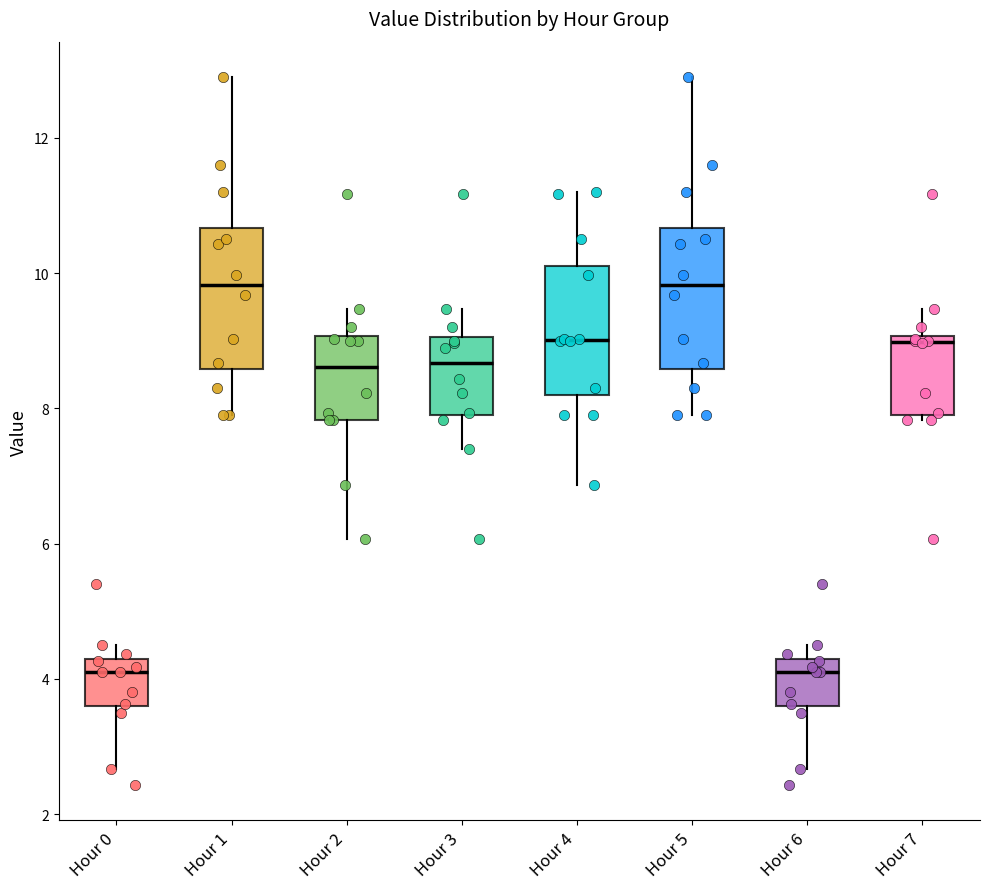

Where does the median line of the box for Hour 1 sit on the y-axis? The values are not printed on the chart, so give them approximately, as read against the axis.

9.8